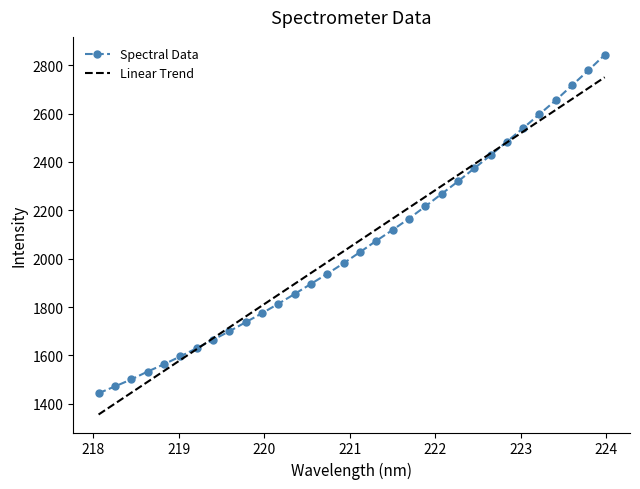

What is the minimum value for Spectral Data?

1443.5